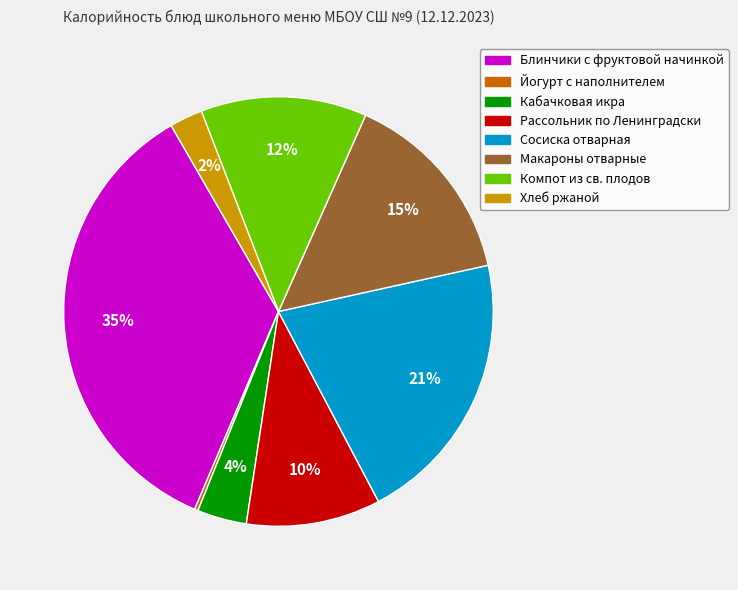

To the nearest percent, what is the average slice percentage?

12%